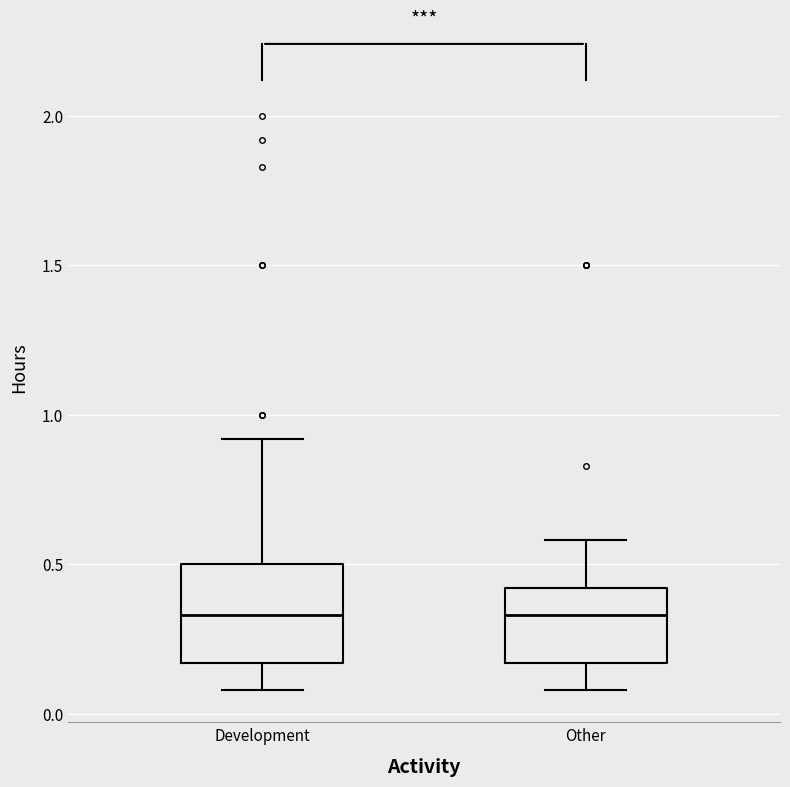

Where does the median line of the box for Development sit on the y-axis? The values are not printed on the chart, so give them approximately, as read against the axis.

0.35